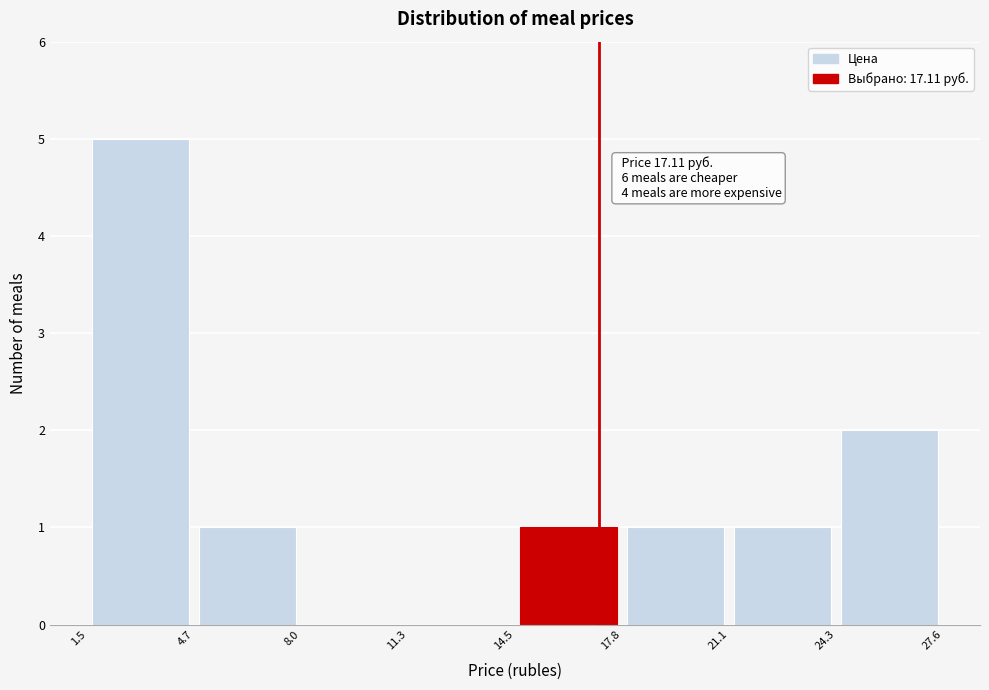

Over which range of the x-axis is the bar tallest?

1.5 to 4.7